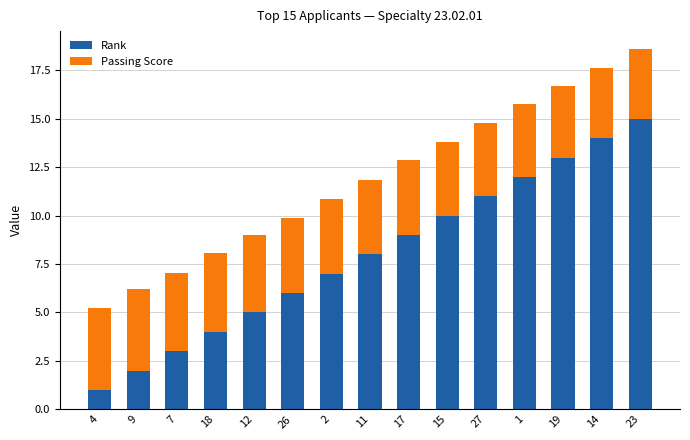

What is the sum of the Rank values at 7 and 9?

5.0